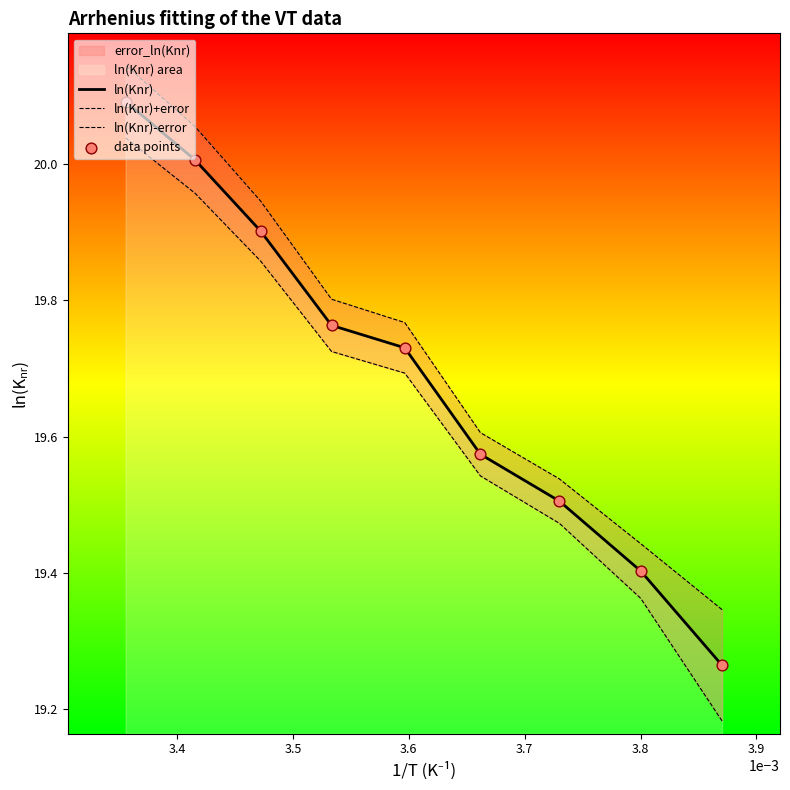

Which series contains the highest Y value?

ln(Knr)+error